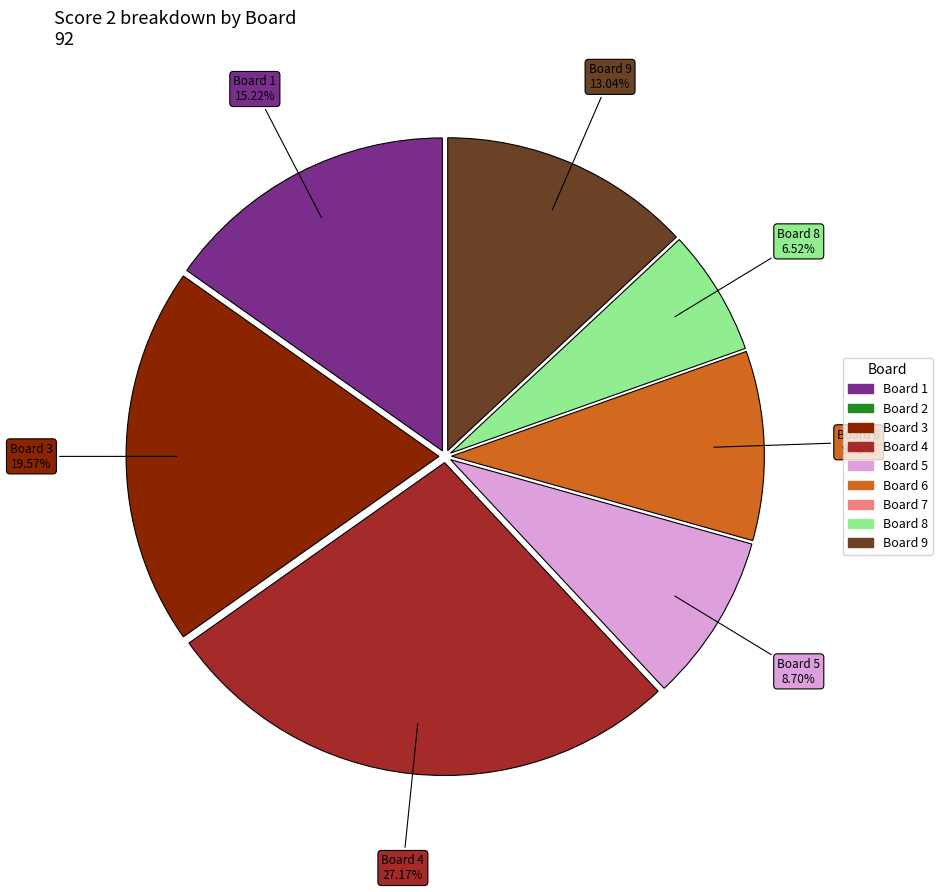

Is there a majority slice in this chart?

No